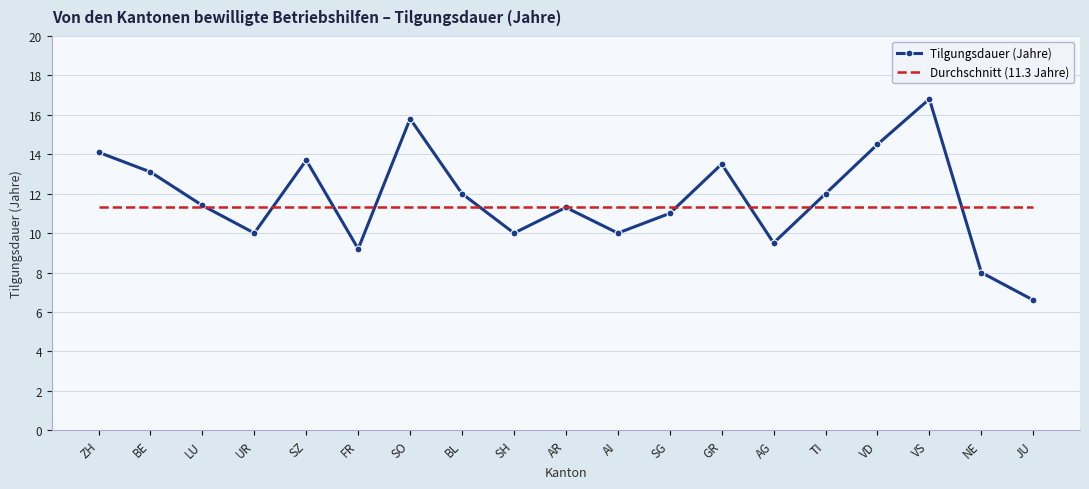

List the labels in order of value, largest first.

VS, SO, VD, ZH, SZ, GR, BE, BL, TI, LU, AR, SG, UR, SH, AI, AG, FR, NE, JU